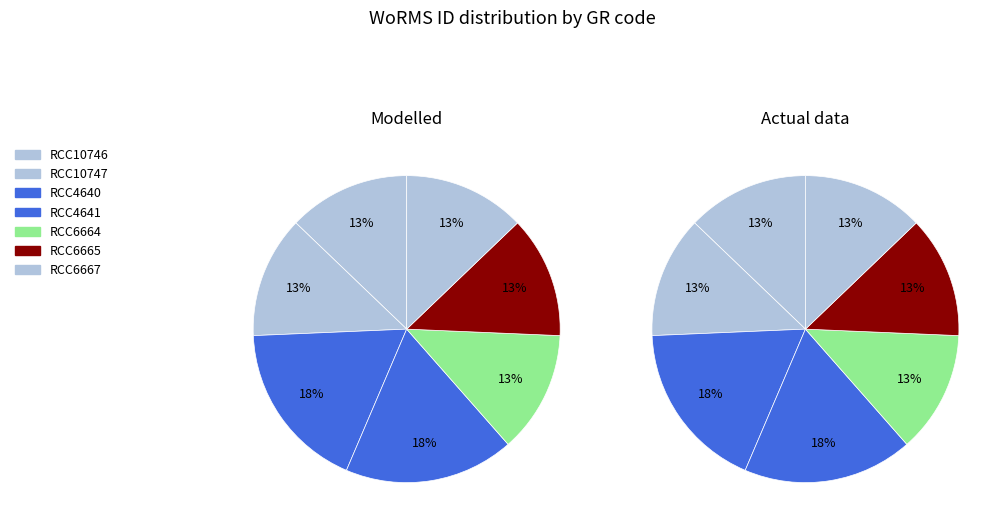

Which series changed the most between RCC10746 and RCC4641?

Modelled